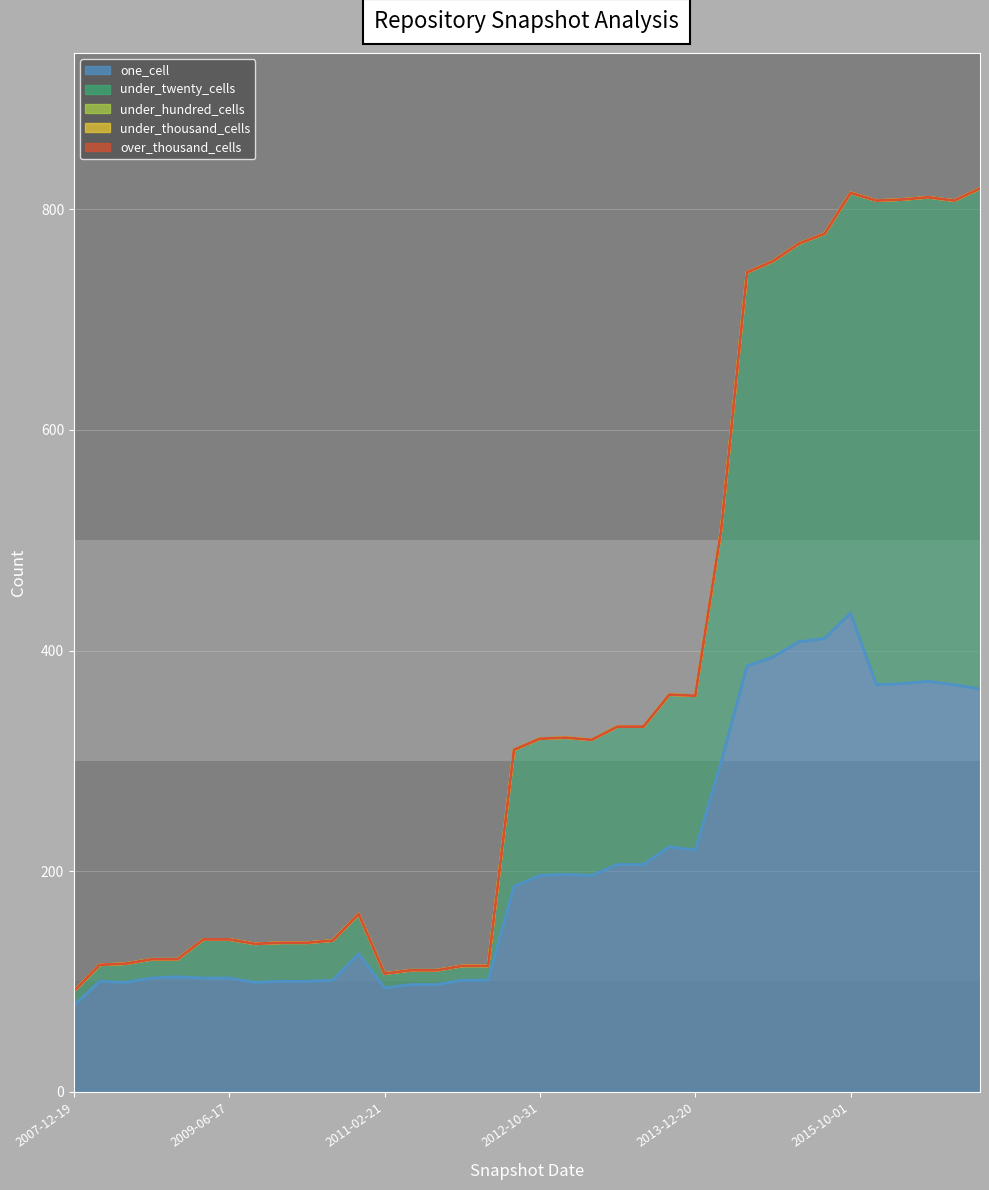

What is the spread (max minus min) of values at 2015-01-19?

394